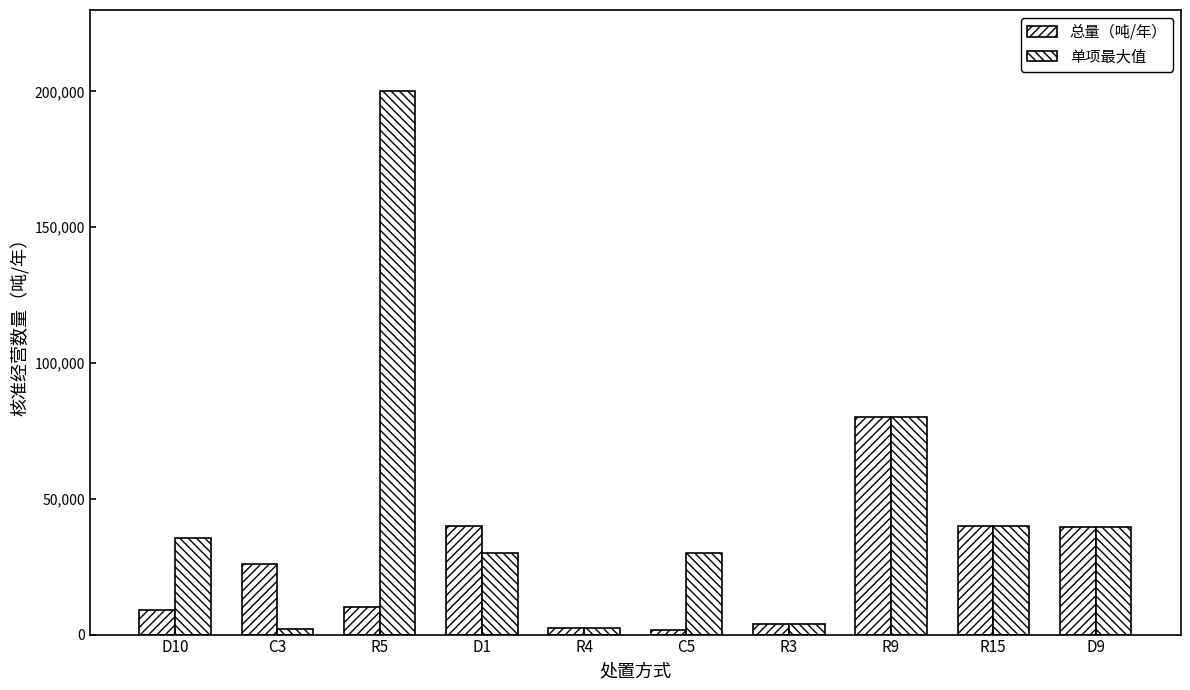

Does the chart contain stacked bars?

No